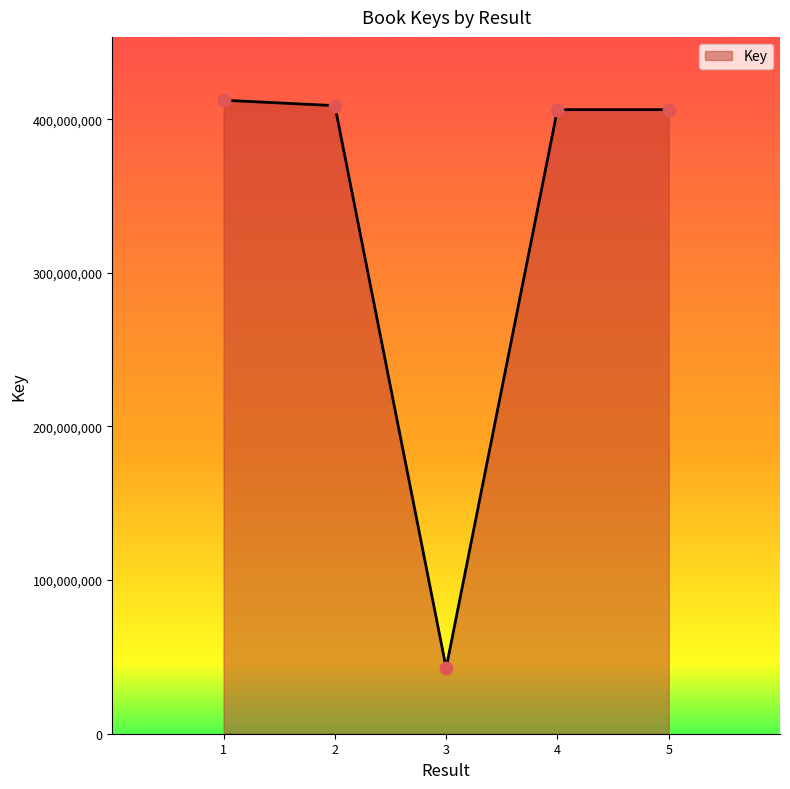

Approximately how many times larger is the value at 5 compared to 1?

1.0